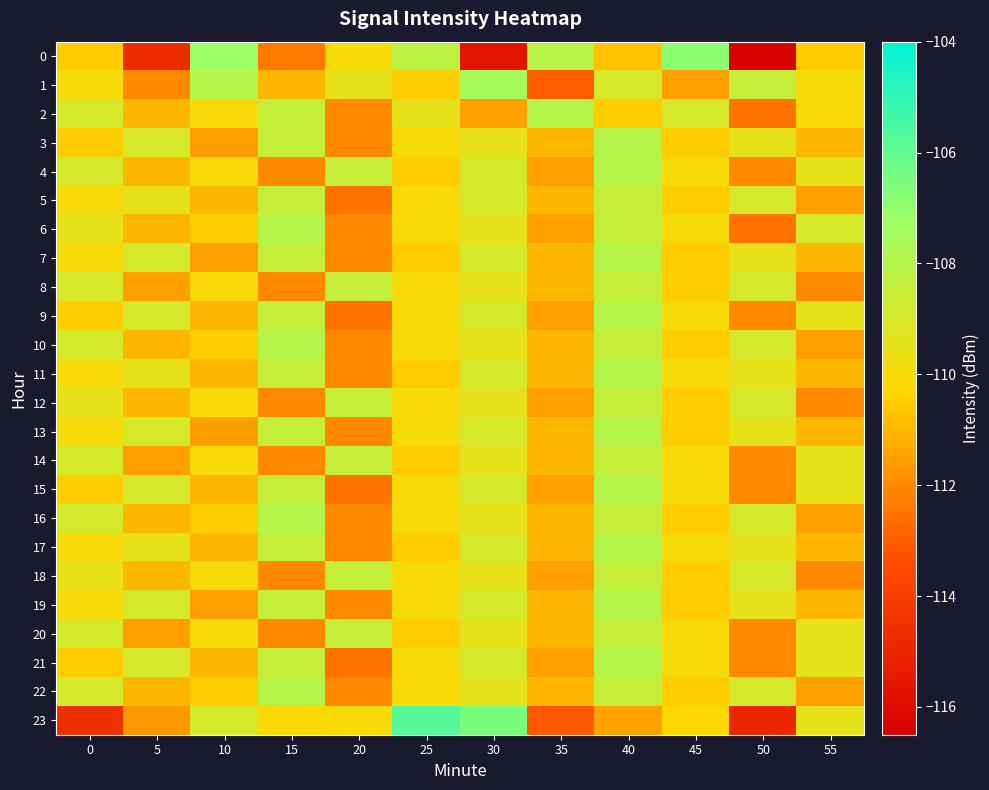

What is the difference between the highest and lowest values at 20?

4.0